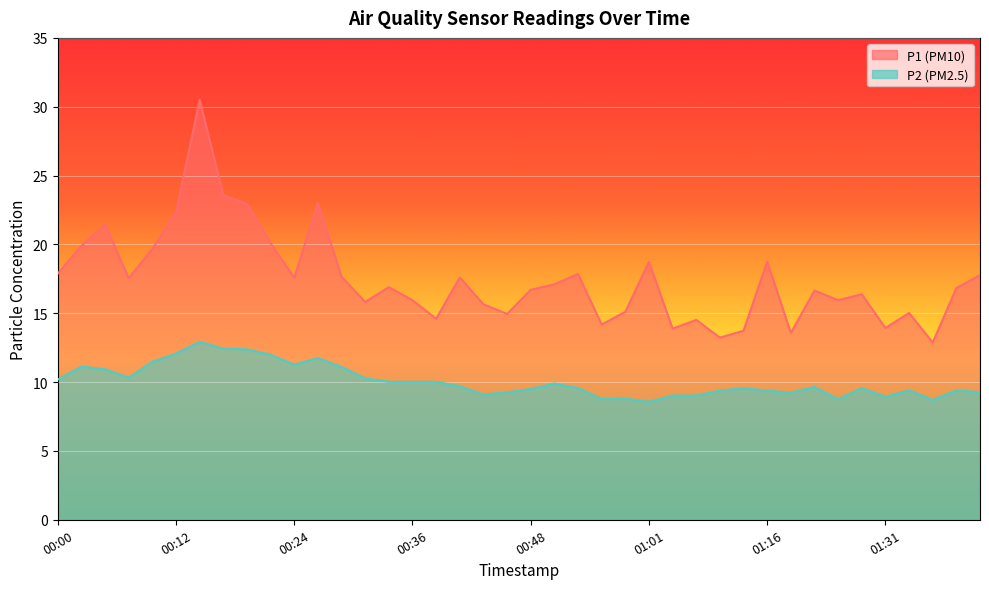

Which series has the largest total across all categories?

P1